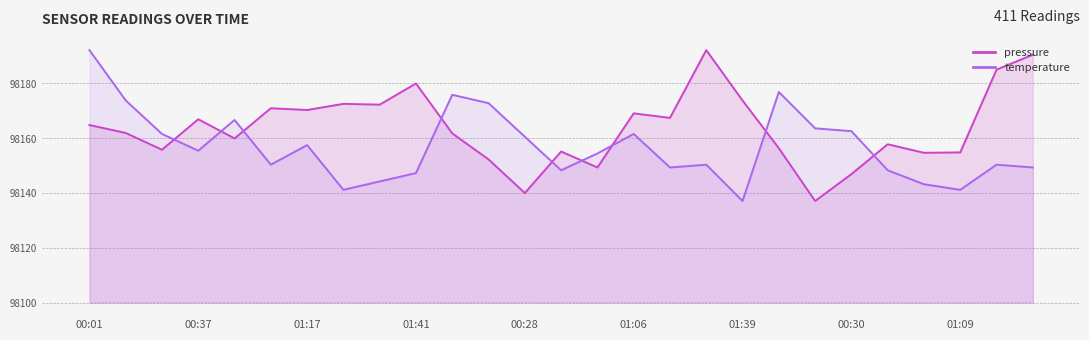

True or false: pressure and temperature cross at least once.

True